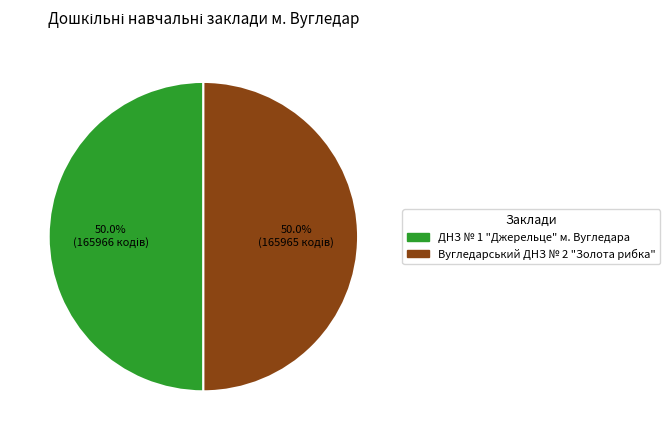

The Вугледарський ДНЗ № 2 "Золота рибка" slice represents 57% of the pie. True or false?

False